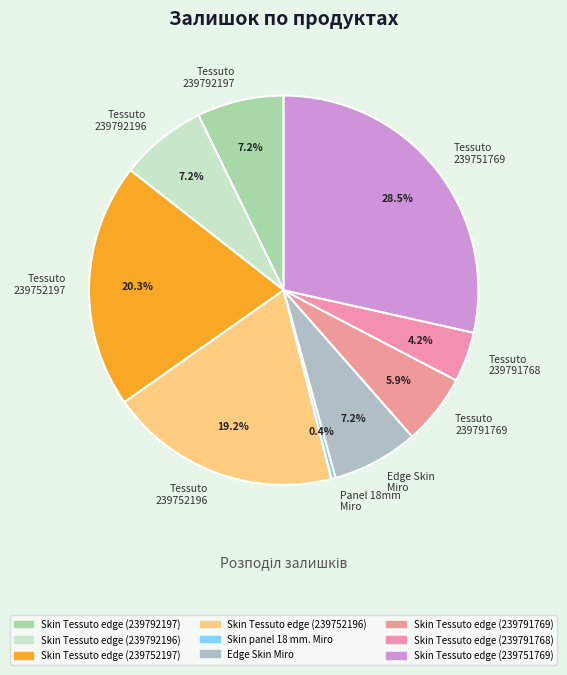

Combined, do Edge Skin Miro and Tessuto 239791768 account for over 50%?

No